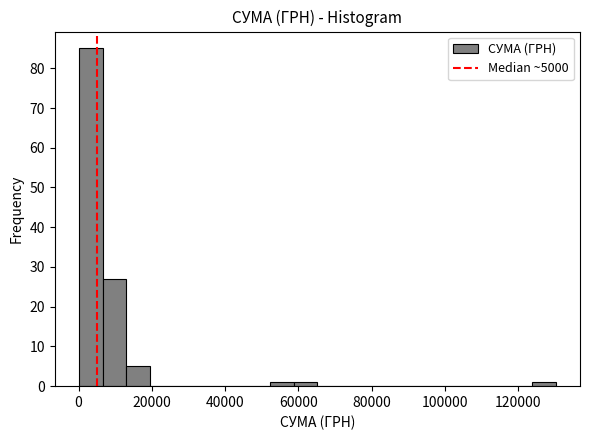

Around what value on the x-axis is the tallest bar? Give the approximate position of its centre, as read against the axis.

4000